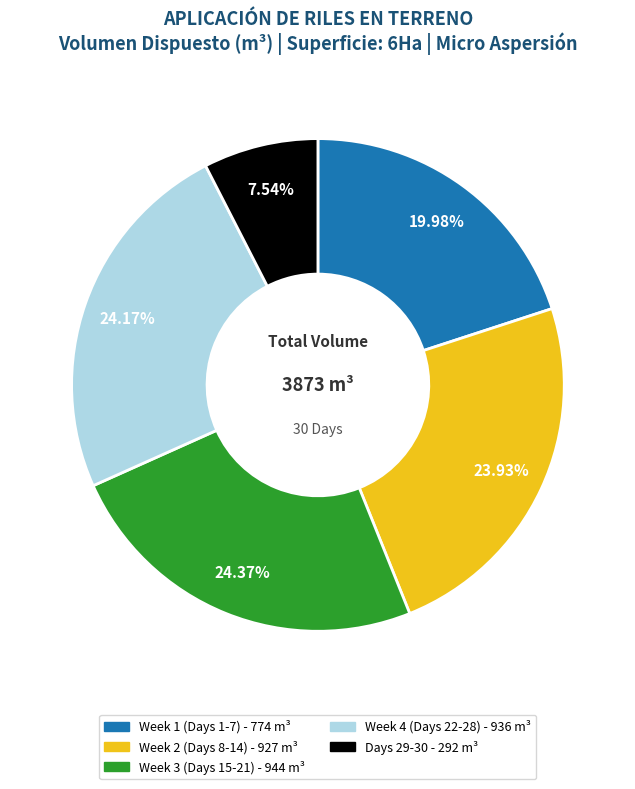

Is there any slice that represents more than half of the pie?

No